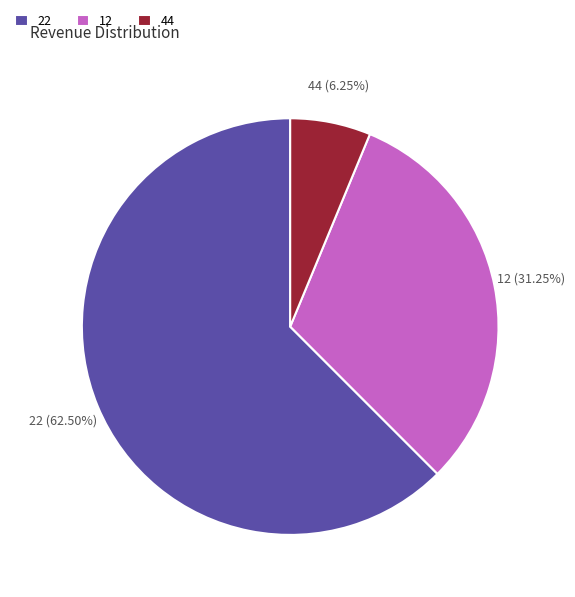

Is the sum of 44 and 22 greater than half?

Yes